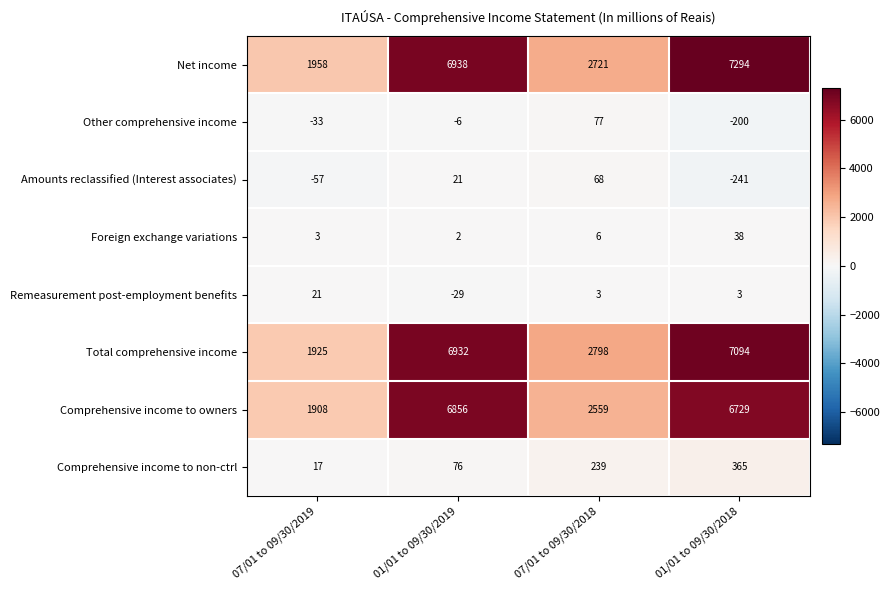

Count the number of categories in the chart.

4